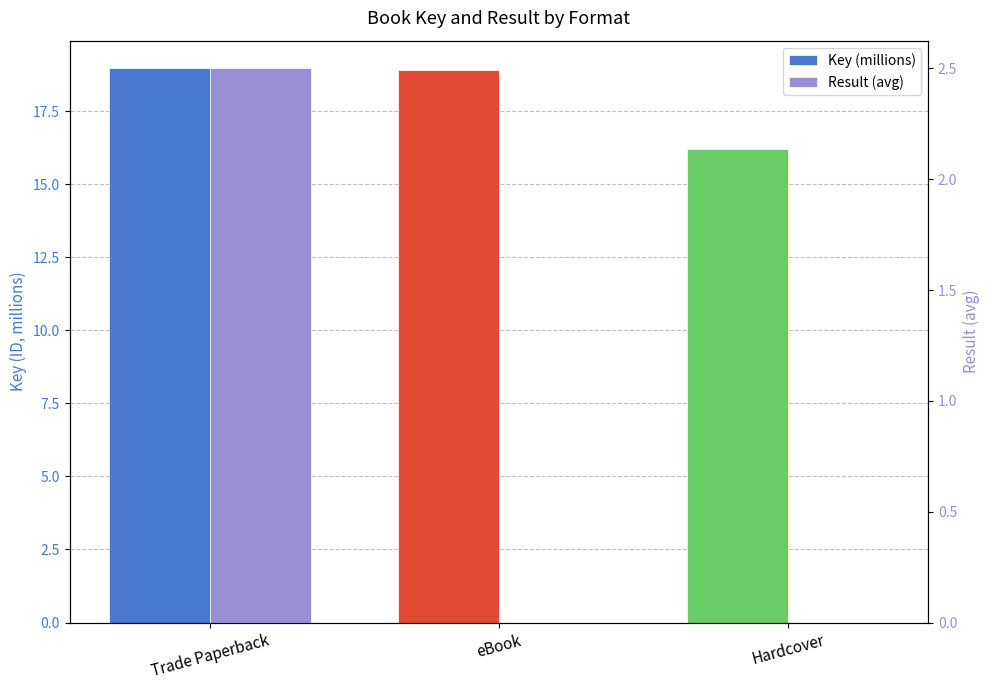

What is the difference between the second highest and minimum values in the Key (millions) series?

2.7